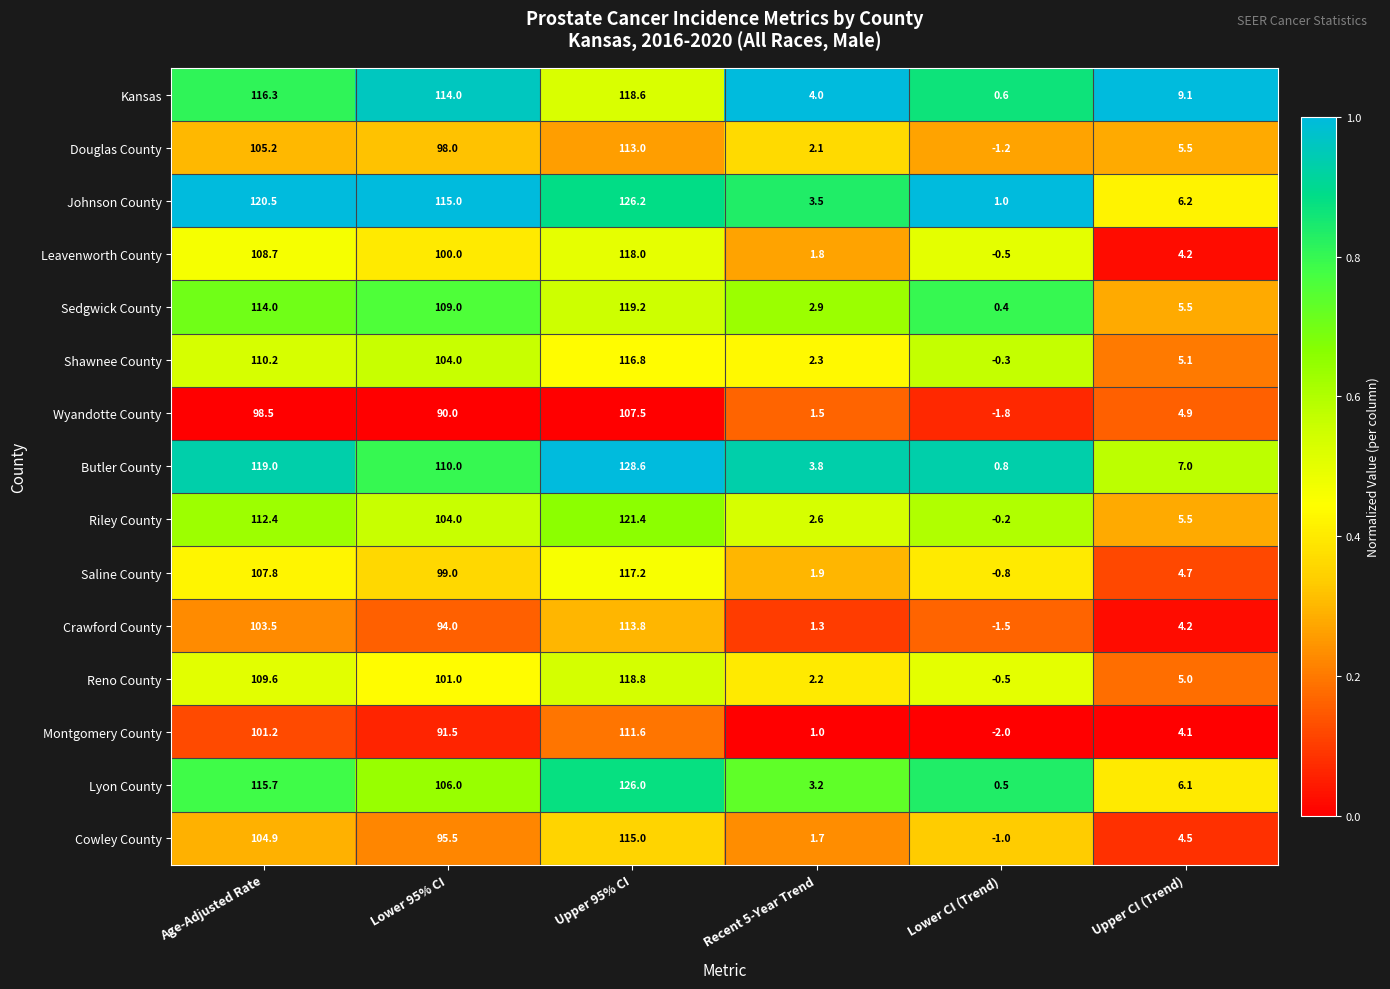

What is the total value across all series at Lower CI (Trend)?

-6.5